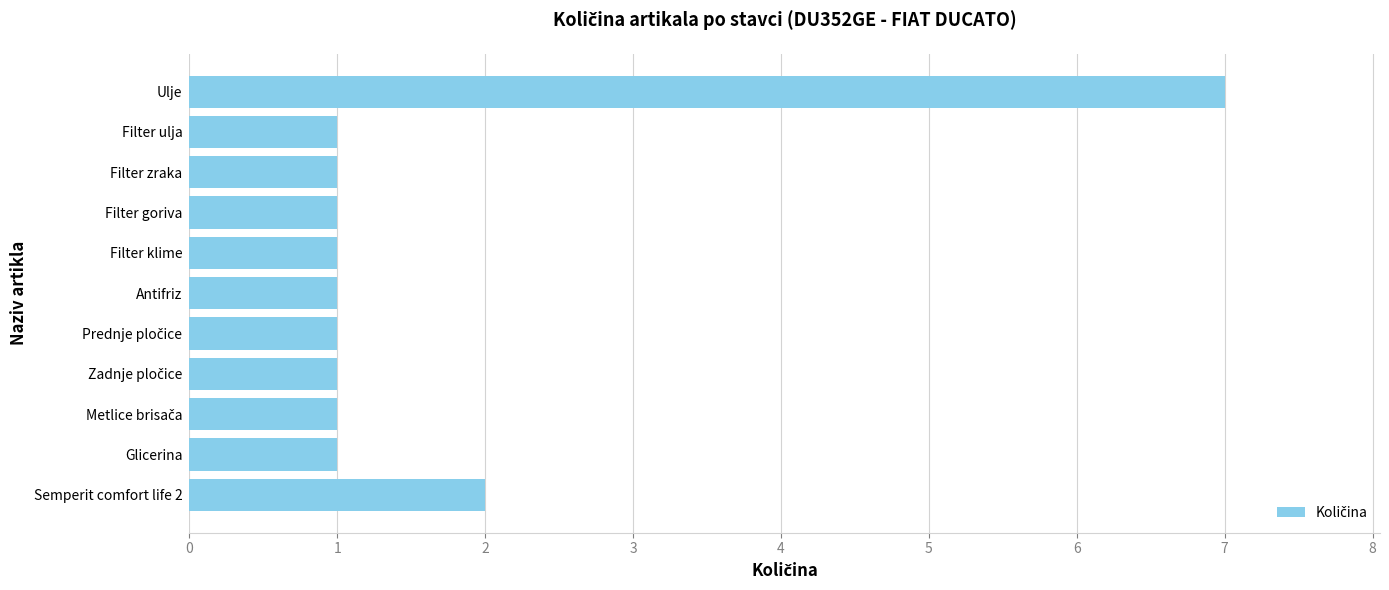

True or false: the data shows 1 at Filter goriva.

True